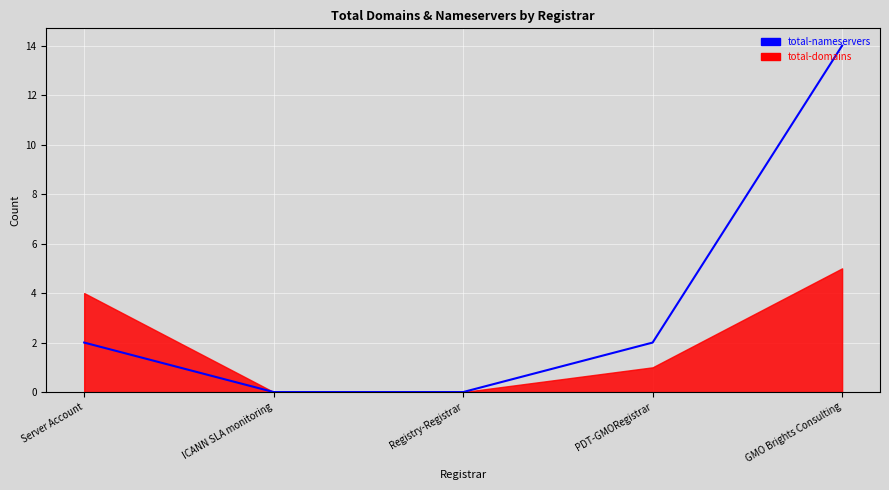

Which label corresponds to the largest value in the chart?

GMO Brights Consulting